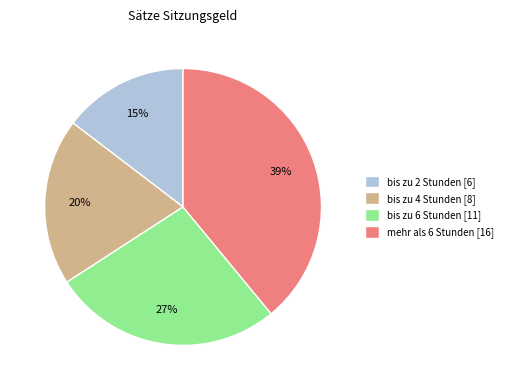

How many segments does this pie chart have?

4